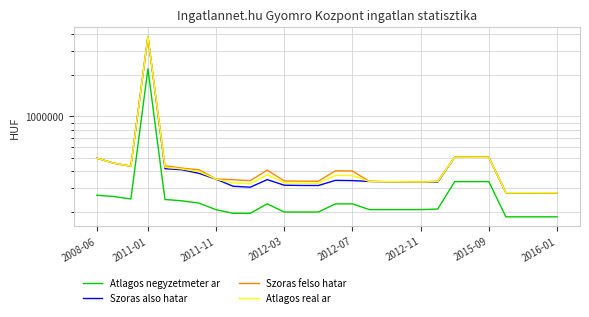

Which series has the widest spread of values?

Szoras also hatar